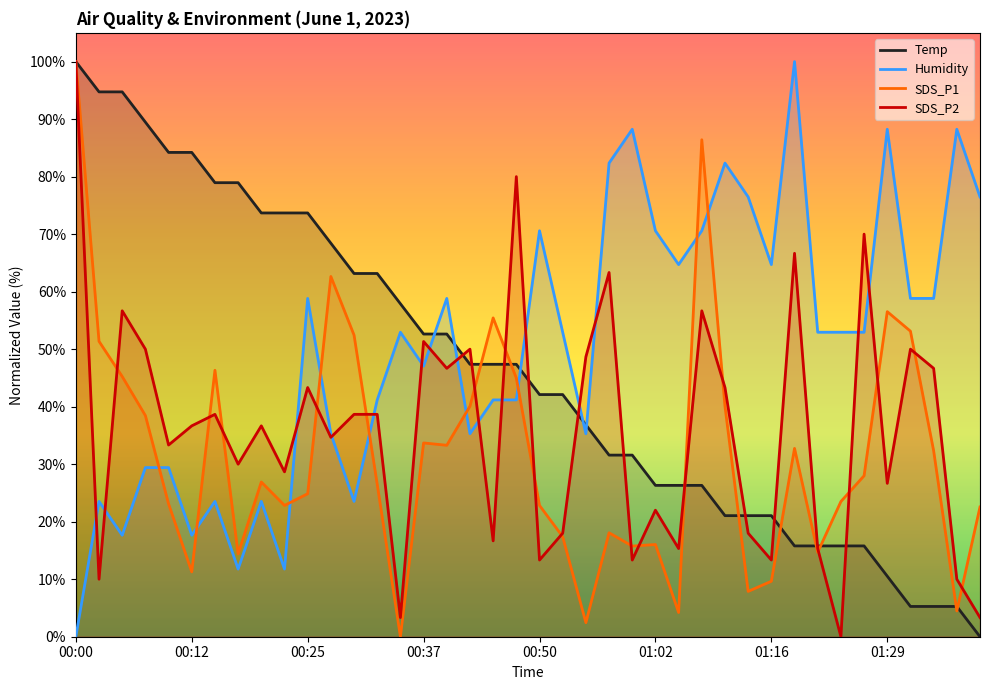

At which label does Temp reach its peak?

00:00